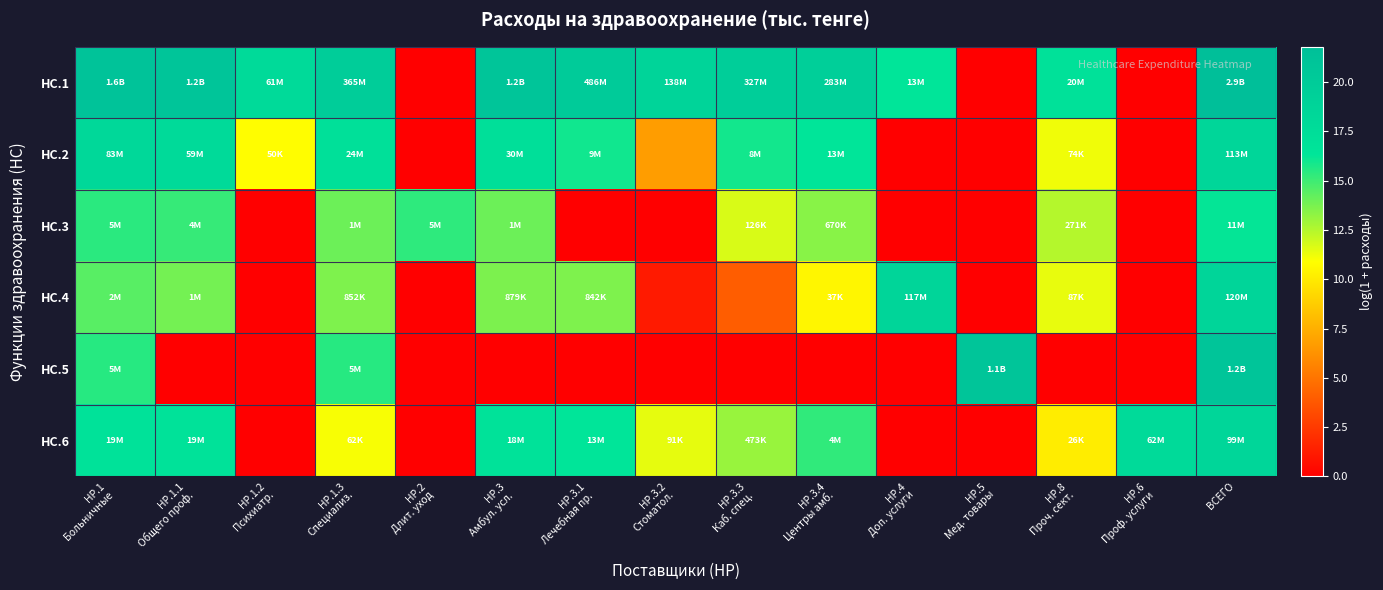

Which series has the largest total across all categories?

HC.1